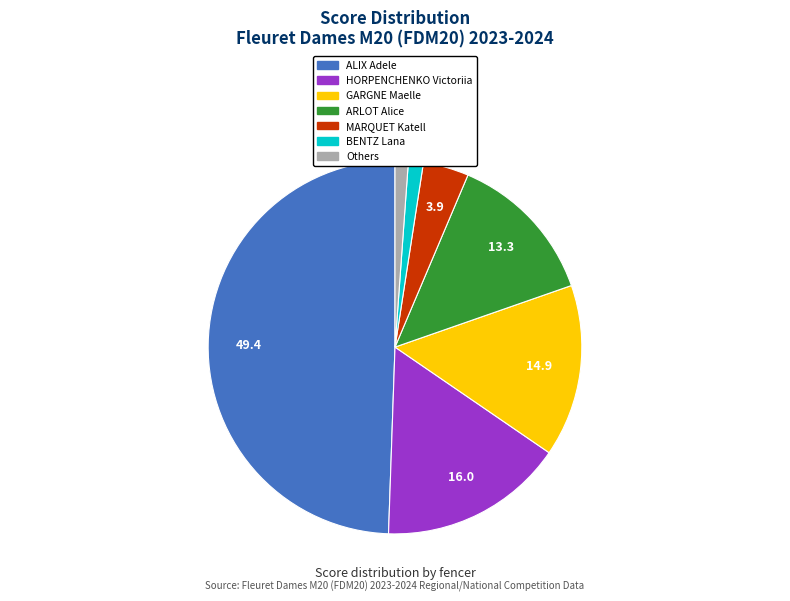

Is it true that GARGNE Maelle is 20% of the pie?

False